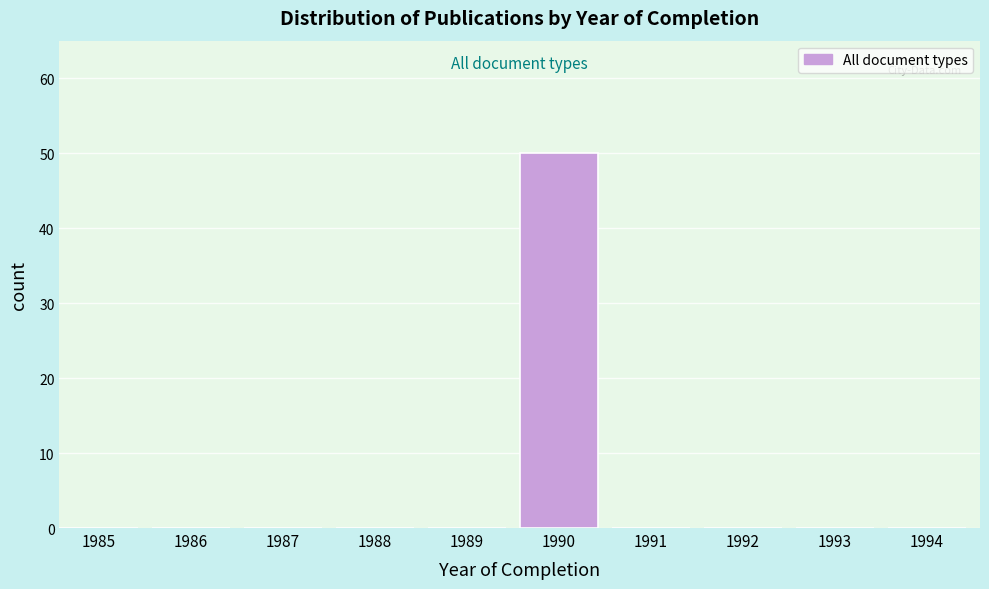

Reading right to left, transcribe all the data shown in this chart.

1994=0	1993=0	1992=0	1991=0	1990=50	1989=0	1988=0	1987=0	1986=0	1985=0